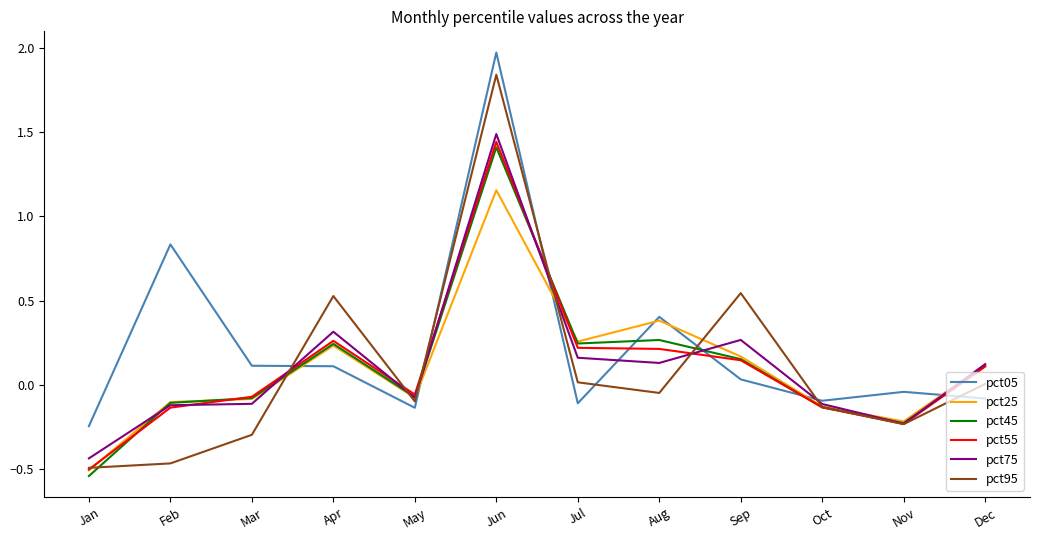

The pct95 series shows -0.1 at Oct. True or false?

True